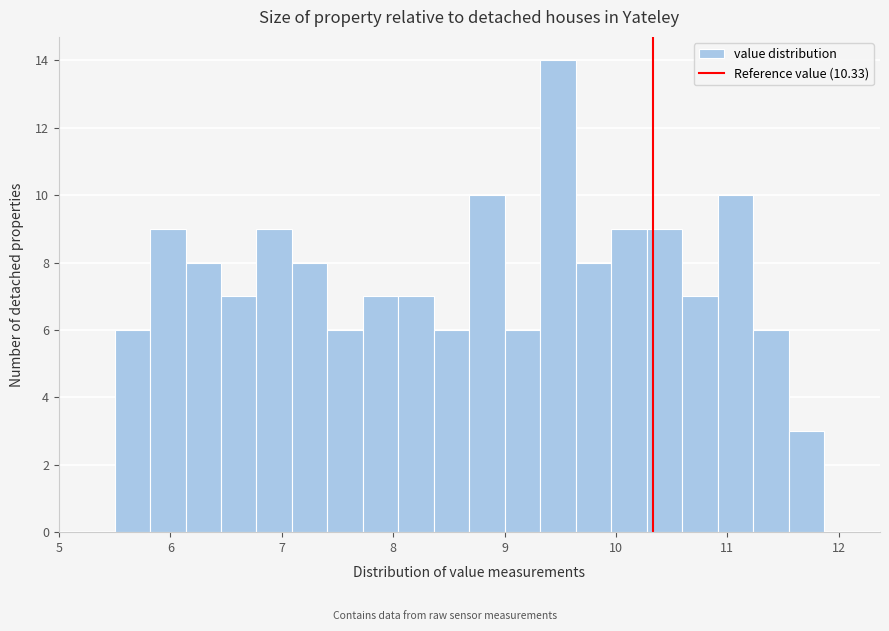

Read against the x-axis, roughly where is the centre of the tallest bar?

9.5